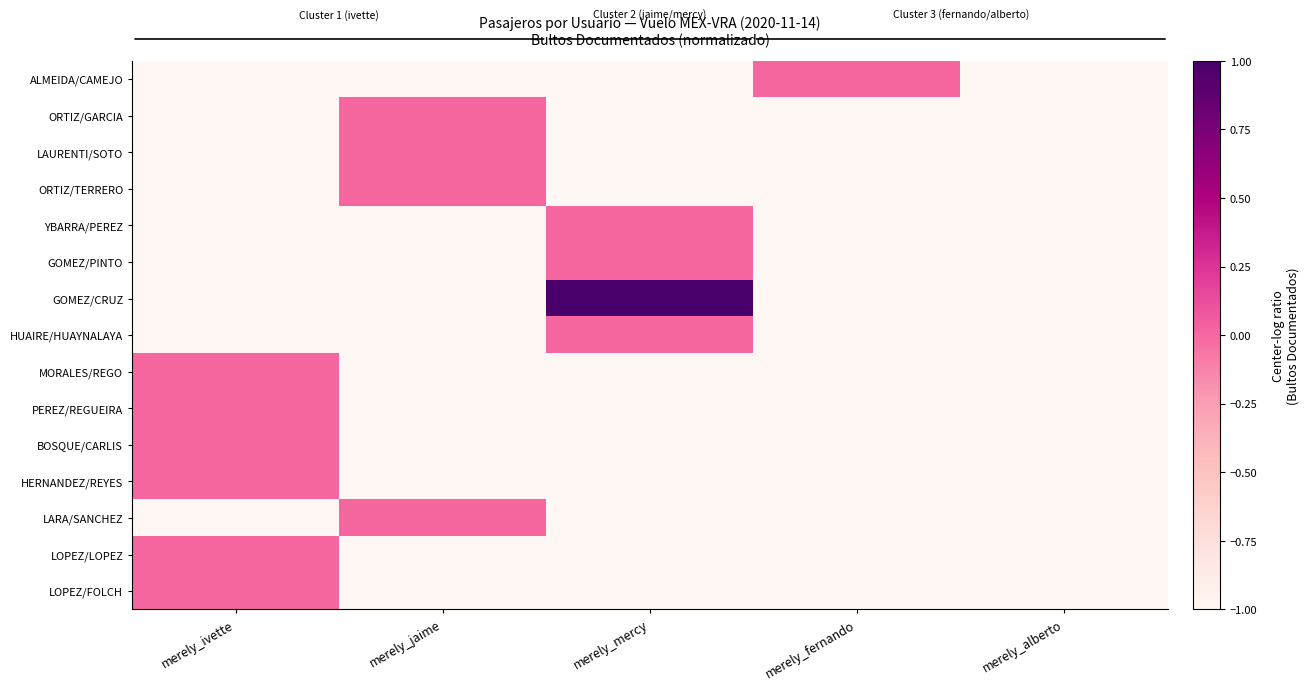

Count the number of categories in the chart.

5